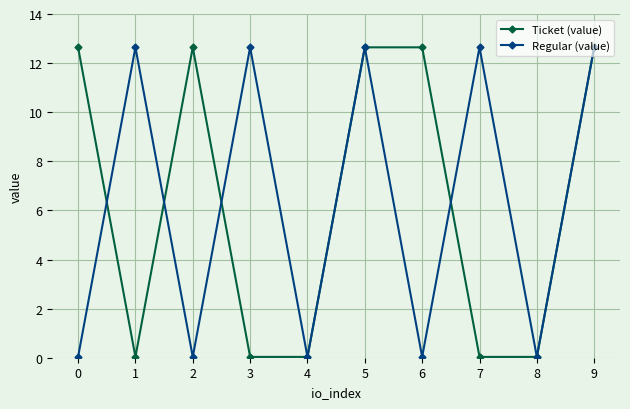

Rank the series at 2 from lowest to highest value.

Regular (value), Ticket (value)